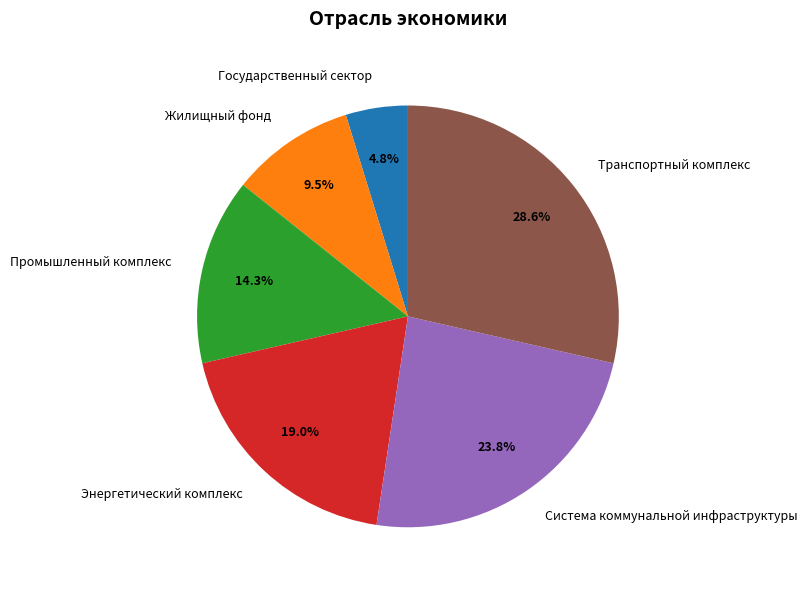

To the nearest percent, what is the average slice percentage?

17%